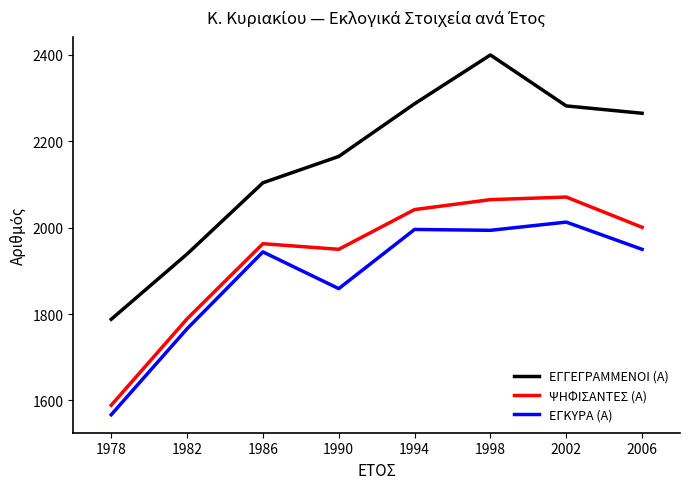

Which series has the largest total across all categories?

ΕΓΓΕΓΡΑΜΜΕΝΟΙ (Α)